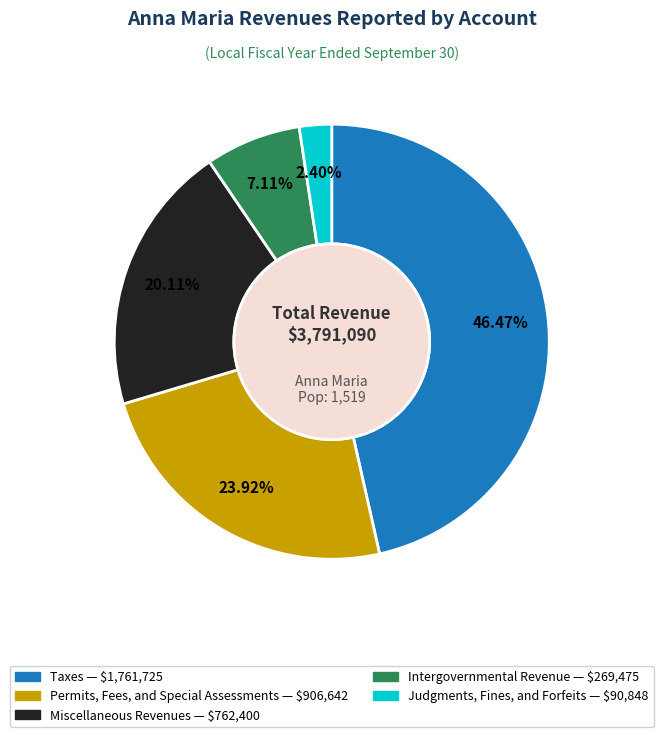

Is there a majority slice in this chart?

No